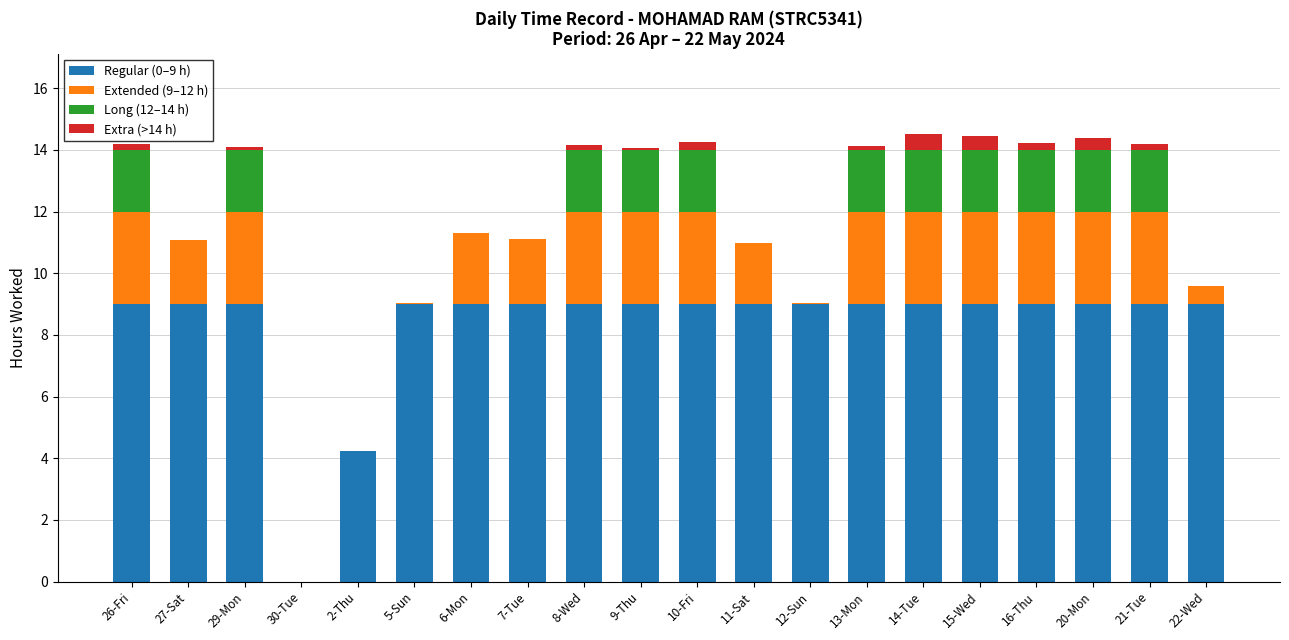

Does the chart contain stacked bars?

Yes